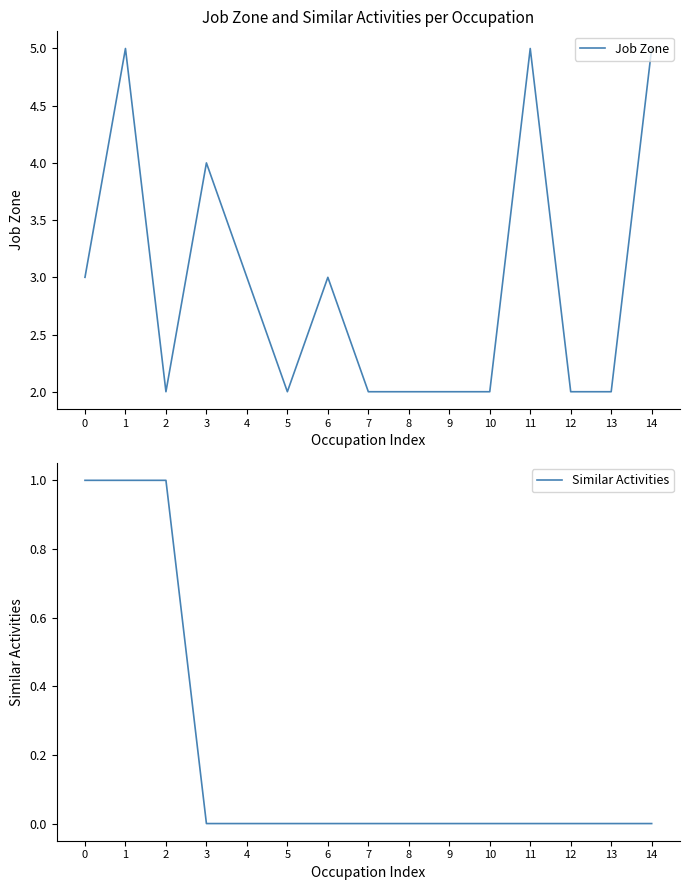

Between 9 and 11, which series saw the biggest shift?

Job Zone